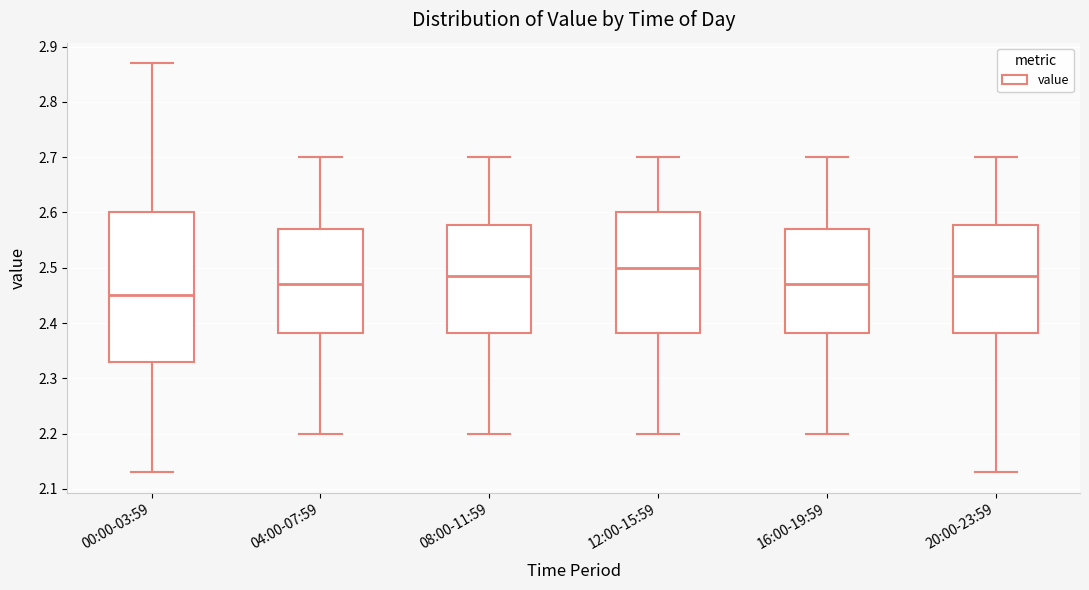

Reading left to right, transcribe this box plot: for each box, give where its median line is, the range the box spans, and where its two whiskers end, as read against the y-axis. The values are not printed on the chart, so give them approximately, as read against the axis.

00:00-03:59: median 2.45, box 2.33 to 2.60, whiskers 2.13 to 2.87
04:00-07:59: median 2.47, box 2.38 to 2.57, whiskers 2.20 to 2.70
08:00-11:59: median 2.49, box 2.38 to 2.58, whiskers 2.20 to 2.70
12:00-15:59: median 2.50, box 2.38 to 2.60, whiskers 2.20 to 2.70
16:00-19:59: median 2.47, box 2.38 to 2.57, whiskers 2.20 to 2.70
20:00-23:59: median 2.49, box 2.38 to 2.58, whiskers 2.13 to 2.70